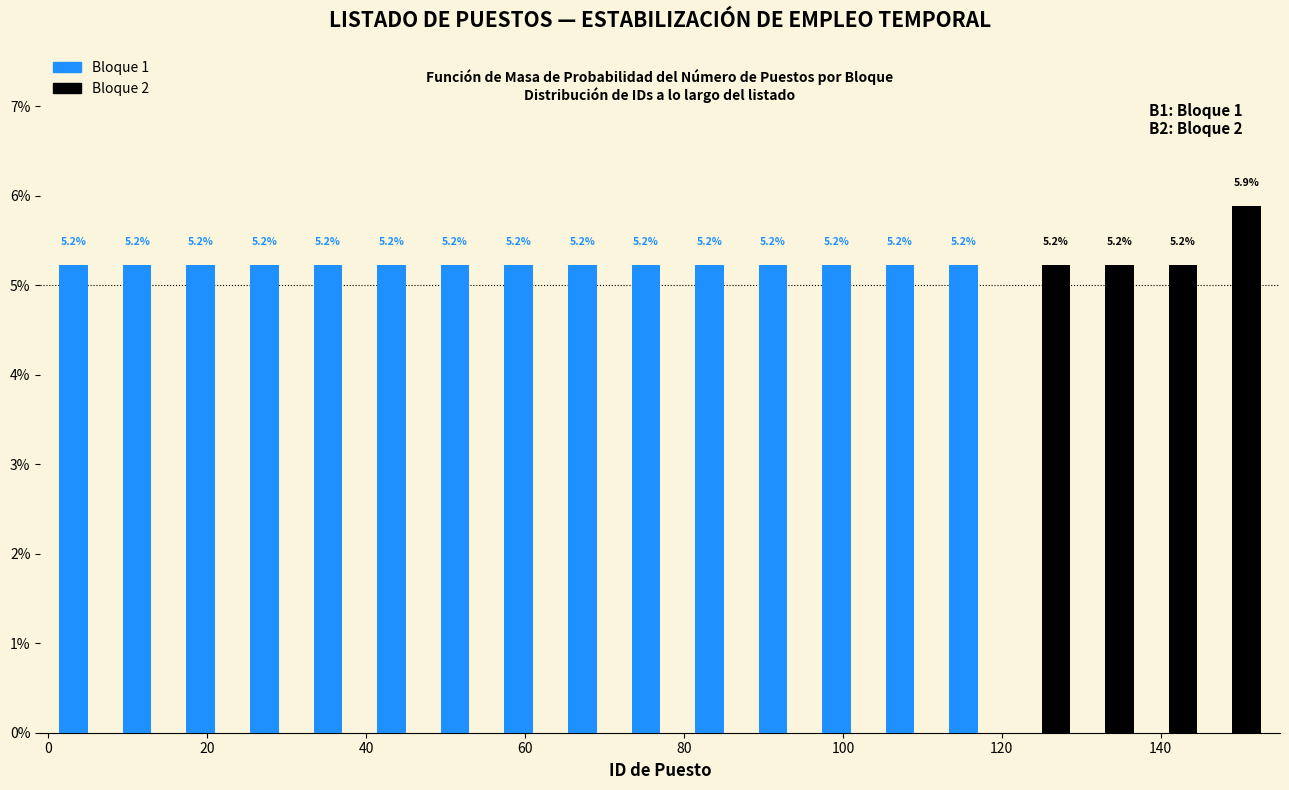

In the Bloque 2 series, which range on the x-axis has the tallest bar?

145 to 153